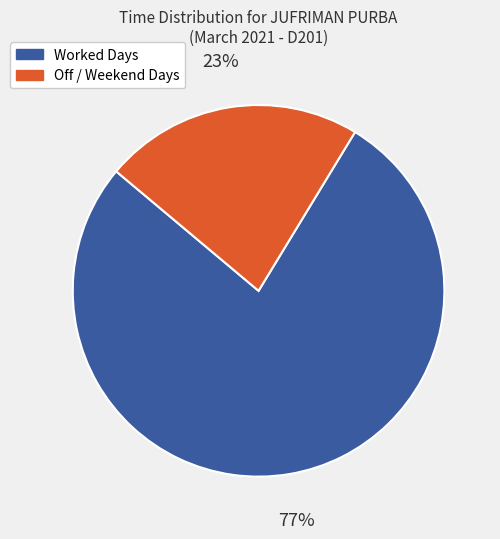

To the nearest percent, what is the average slice percentage?

50%